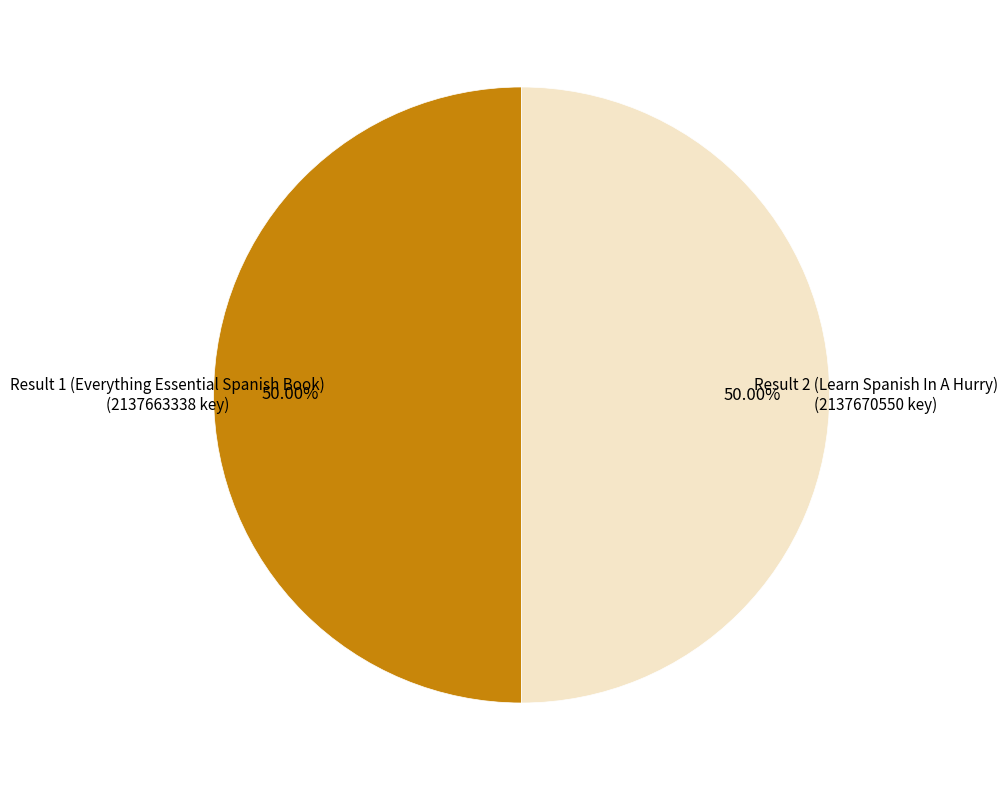

What is the ratio of the value at Result 1 (Everything Essential Spanish Book) to the value at Result 2 (Learn Spanish In A Hurry)?

1.0